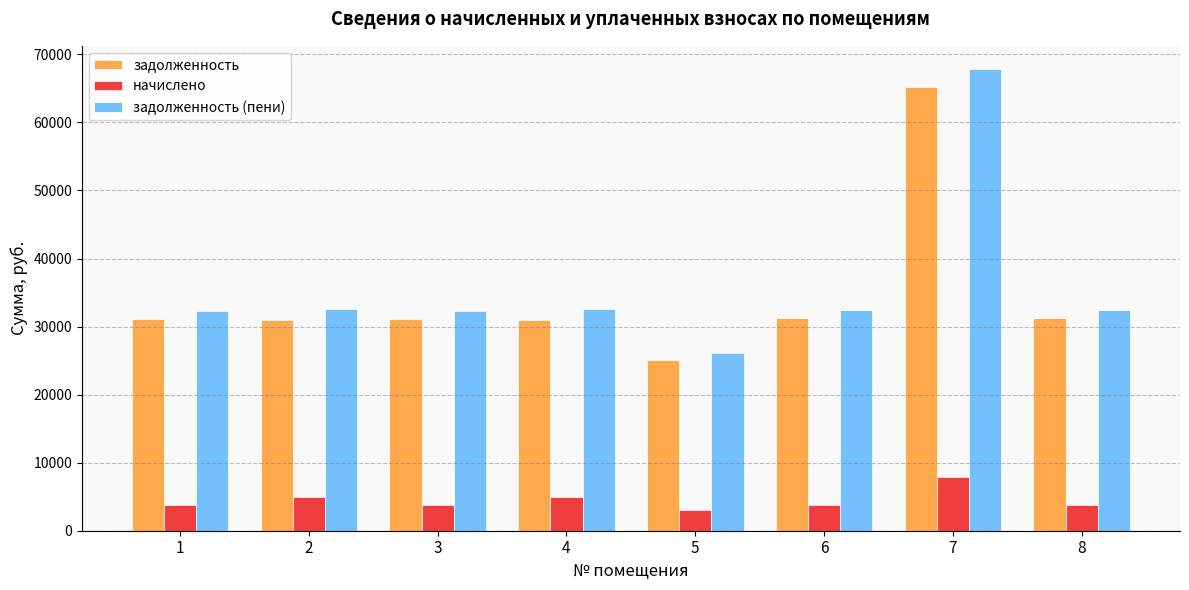

What is the total value across all series at 7?

140970.7